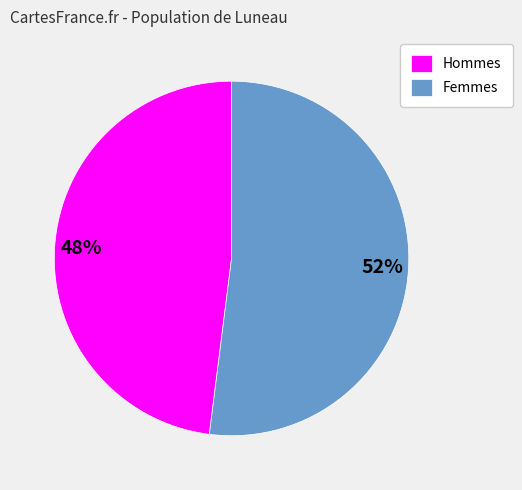

True or false: Hommes accounts for 48% of the total.

True